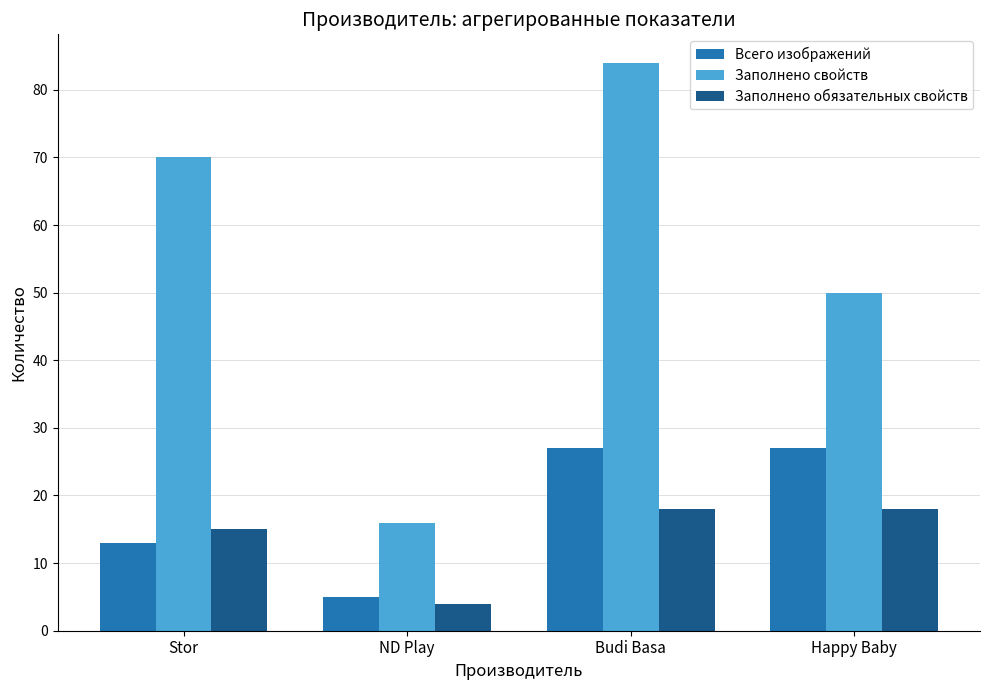

What is the greatest value displayed?

84